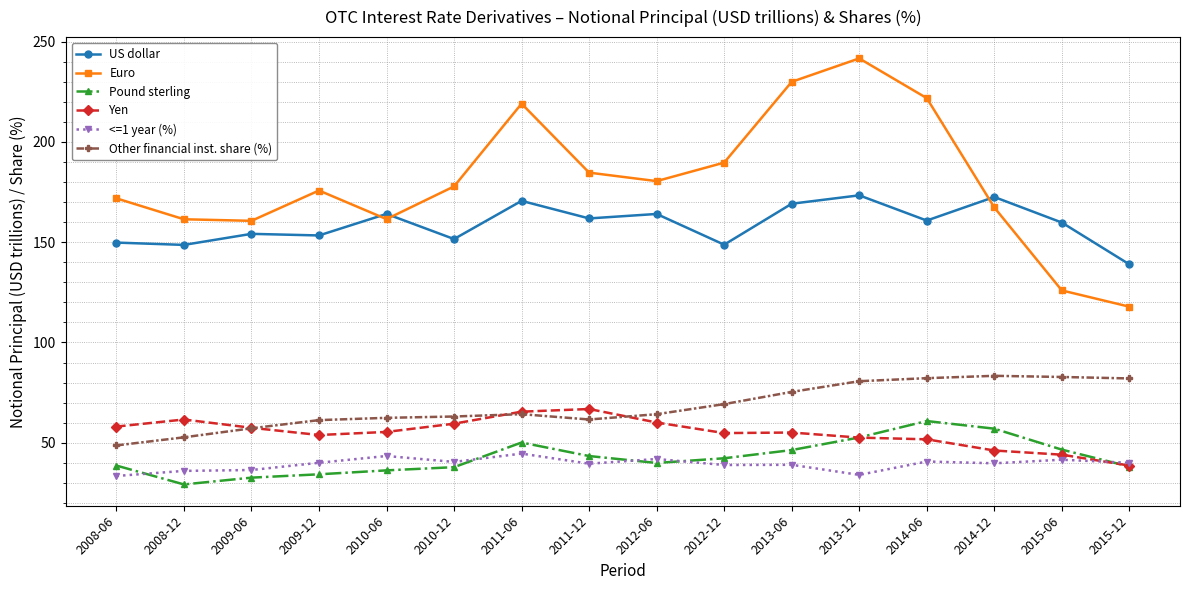

What value does the Other financial inst. share (%) series have at 2011-12?

61.6